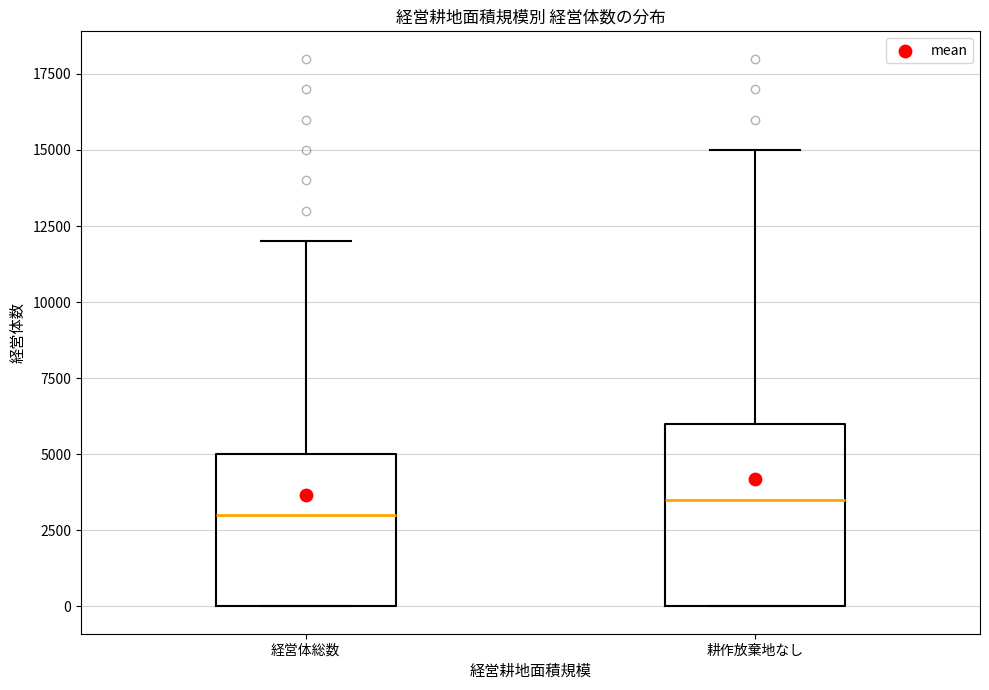

Which box's median line is the lowest?

経営体総数